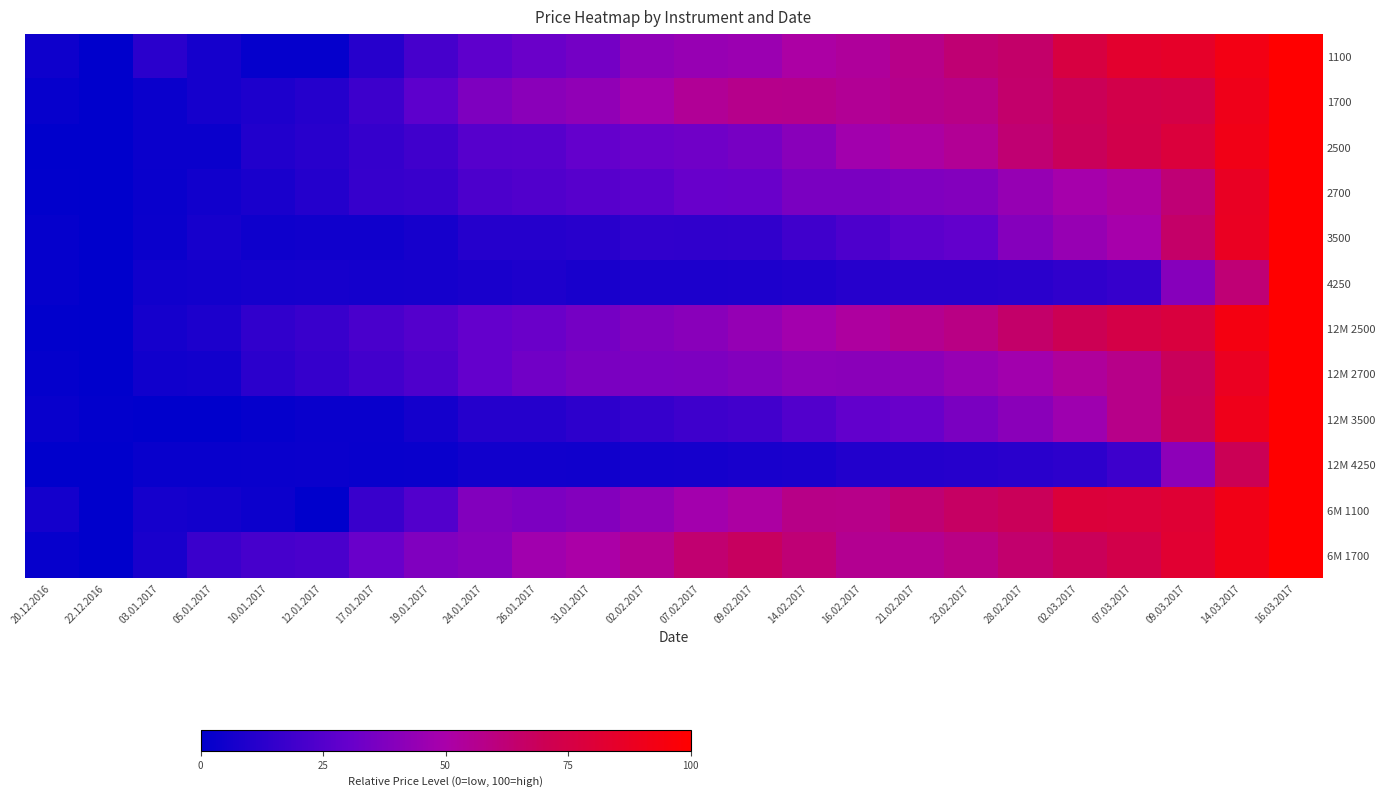

Reading right to left, what are all the values shown in this chart?

1100: 16.03.2017=100.0	14.03.2017=92.7	09.03.2017=85.3	07.03.2017=83.4	02.03.2017=76.8	28.02.2017=64.9	23.02.2017=62.5	21.02.2017=57.5	16.02.2017=53.3	14.02.2017=51.4	09.02.2017=45.9	07.02.2017=44.8	02.02.2017=42.5	31.01.2017=34.4	26.01.2017=31.3	24.01.2017=27.8	19.01.2017=20.8	17.01.2017=11.6	12.01.2017=1.9	10.01.2017=1.9	05.01.2017=6.6	03.01.2017=12.7	22.12.2016=0.0	20.12.2016=4.6
1700: 16.03.2017=100.0	14.03.2017=90.9	09.03.2017=74.7	07.03.2017=73.5	02.03.2017=69.2	28.02.2017=64.6	23.02.2017=58.4	21.02.2017=56.8	16.02.2017=55.0	14.02.2017=56.8	09.02.2017=57.1	07.02.2017=54.6	02.02.2017=48.6	31.01.2017=42.9	26.01.2017=40.6	24.01.2017=37.2	19.01.2017=27.4	17.01.2017=18.3	12.01.2017=11.2	10.01.2017=8.9	05.01.2017=6.6	03.01.2017=3.4	22.12.2016=0.0	20.12.2016=2.3
2500: 16.03.2017=100.0	14.03.2017=92.1	09.03.2017=78.8	07.03.2017=73.3	02.03.2017=68.6	28.02.2017=63.0	23.02.2017=55.0	21.02.2017=51.7	16.02.2017=47.8	14.02.2017=40.3	09.02.2017=35.4	07.02.2017=32.8	02.02.2017=31.8	31.01.2017=29.4	26.01.2017=26.1	24.01.2017=25.4	19.01.2017=18.9	17.01.2017=15.8	12.01.2017=11.7	10.01.2017=10.0	05.01.2017=3.2	03.01.2017=3.2	22.12.2016=0.0	20.12.2016=0.1
2700: 16.03.2017=100.0	14.03.2017=87.5	09.03.2017=62.5	07.03.2017=52.1	02.03.2017=49.1	28.02.2017=44.2	23.02.2017=38.9	21.02.2017=37.5	16.02.2017=36.1	14.02.2017=36.1	09.02.2017=31.1	07.02.2017=30.7	02.02.2017=27.3	31.01.2017=26.0	26.01.2017=23.9	24.01.2017=22.6	19.01.2017=17.0	17.01.2017=16.1	12.01.2017=10.7	10.01.2017=7.5	05.01.2017=5.1	03.01.2017=3.1	22.12.2016=0.0	20.12.2016=0.7
3500: 16.03.2017=100.0	14.03.2017=87.5	09.03.2017=65.3	07.03.2017=49.2	02.03.2017=44.6	28.02.2017=39.1	23.02.2017=29.3	21.02.2017=27.1	16.02.2017=22.9	14.02.2017=19.0	09.02.2017=14.6	07.02.2017=14.4	02.02.2017=14.8	31.01.2017=11.8	26.01.2017=11.3	24.01.2017=11.3	19.01.2017=7.0	17.01.2017=4.9	12.01.2017=4.9	10.01.2017=4.4	05.01.2017=6.7	03.01.2017=3.4	22.12.2016=0.0	20.12.2016=1.6
4250: 16.03.2017=100.0	14.03.2017=62.4	09.03.2017=39.6	07.03.2017=16.4	02.03.2017=14.4	28.02.2017=12.5	23.02.2017=11.9	21.02.2017=12.0	16.02.2017=11.7	14.02.2017=9.6	09.02.2017=8.9	07.02.2017=8.4	02.02.2017=8.3	31.01.2017=7.1	26.01.2017=8.9	24.01.2017=7.4	19.01.2017=6.3	17.01.2017=6.1	12.01.2017=6.7	10.01.2017=6.4	05.01.2017=5.6	03.01.2017=5.0	22.12.2016=0.0	20.12.2016=1.9
12M 2500: 16.03.2017=100.0	14.03.2017=93.4	09.03.2017=77.9	07.03.2017=74.6	02.03.2017=70.0	28.02.2017=64.9	23.02.2017=58.8	21.02.2017=56.1	16.02.2017=52.6	14.02.2017=48.1	09.02.2017=43.8	07.02.2017=40.3	02.02.2017=38.6	31.01.2017=34.7	26.01.2017=31.3	24.01.2017=29.5	19.01.2017=24.8	17.01.2017=21.6	12.01.2017=16.9	10.01.2017=14.6	05.01.2017=8.4	03.01.2017=6.3	22.12.2016=0.0	20.12.2016=0.4
12M 2700: 16.03.2017=100.0	14.03.2017=87.9	09.03.2017=68.5	07.03.2017=57.6	02.03.2017=53.2	28.02.2017=48.0	23.02.2017=44.7	21.02.2017=41.1	16.02.2017=41.0	14.02.2017=41.3	09.02.2017=38.9	07.02.2017=36.9	02.02.2017=36.7	31.01.2017=36.1	26.01.2017=33.4	24.01.2017=29.7	19.01.2017=23.4	17.01.2017=19.9	12.01.2017=15.7	10.01.2017=12.9	05.01.2017=5.7	03.01.2017=4.8	22.12.2016=0.0	20.12.2016=1.3
12M 3500: 16.03.2017=100.0	14.03.2017=90.3	09.03.2017=69.4	07.03.2017=57.6	02.03.2017=46.8	28.02.2017=40.7	23.02.2017=36.0	21.02.2017=31.1	16.02.2017=29.1	14.02.2017=24.5	09.02.2017=19.7	07.02.2017=18.7	02.02.2017=16.3	31.01.2017=13.5	26.01.2017=11.2	24.01.2017=11.2	19.01.2017=6.0	17.01.2017=3.0	12.01.2017=2.9	10.01.2017=1.8	05.01.2017=0.0	03.01.2017=0.1	22.12.2016=1.0	20.12.2016=2.4
12M 4250: 16.03.2017=100.0	14.03.2017=69.7	09.03.2017=41.7	07.03.2017=18.2	02.03.2017=13.4	28.02.2017=12.1	23.02.2017=11.5	21.02.2017=10.8	16.02.2017=10.5	14.02.2017=8.1	09.02.2017=7.1	07.02.2017=6.3	02.02.2017=6.0	31.01.2017=4.9	26.01.2017=5.1	24.01.2017=5.1	19.01.2017=2.8	17.01.2017=2.7	12.01.2017=3.2	10.01.2017=2.8	05.01.2017=2.3	03.01.2017=2.5	22.12.2016=0.1	20.12.2016=0.0
6M 1100: 16.03.2017=100.0	14.03.2017=91.8	09.03.2017=81.5	07.03.2017=78.5	02.03.2017=79.0	28.02.2017=69.1	23.02.2017=66.5	21.02.2017=62.7	16.02.2017=57.5	14.02.2017=57.9	09.02.2017=51.9	07.02.2017=48.1	02.02.2017=43.3	31.01.2017=39.1	26.01.2017=36.5	24.01.2017=38.6	19.01.2017=24.5	17.01.2017=17.2	12.01.2017=0.0	10.01.2017=3.9	05.01.2017=5.6	03.01.2017=6.4	22.12.2016=0.0	20.12.2016=6.0
6M 1700: 16.03.2017=100.0	14.03.2017=91.9	09.03.2017=82.1	07.03.2017=73.7	02.03.2017=68.8	28.02.2017=64.5	23.02.2017=58.7	21.02.2017=55.8	16.02.2017=55.8	14.02.2017=62.1	09.02.2017=67.3	07.02.2017=63.6	02.02.2017=55.5	31.01.2017=50.6	26.01.2017=47.4	24.01.2017=39.9	19.01.2017=37.9	17.01.2017=31.2	12.01.2017=22.0	10.01.2017=20.8	05.01.2017=17.3	03.01.2017=7.8	22.12.2016=0.0	20.12.2016=2.0